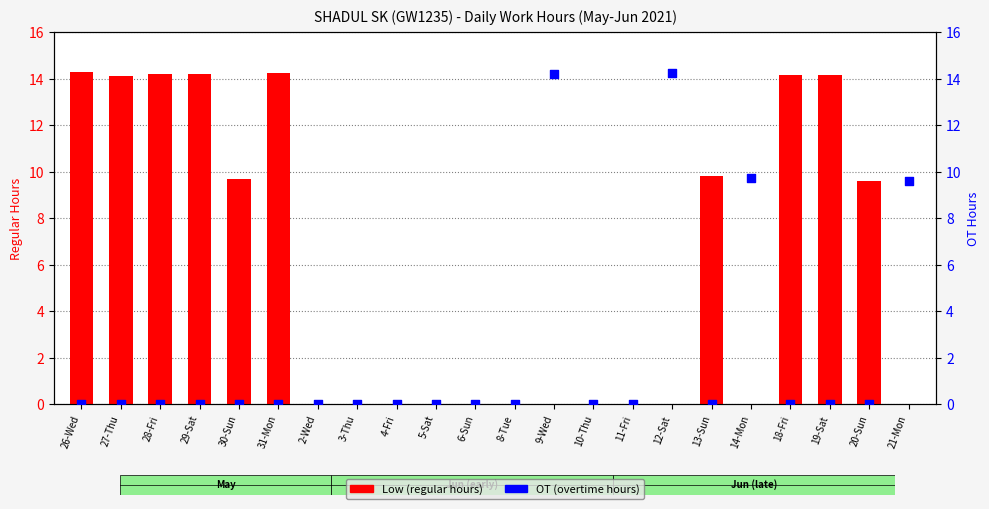

Which series contains the highest Y value?

Low (regular hours)